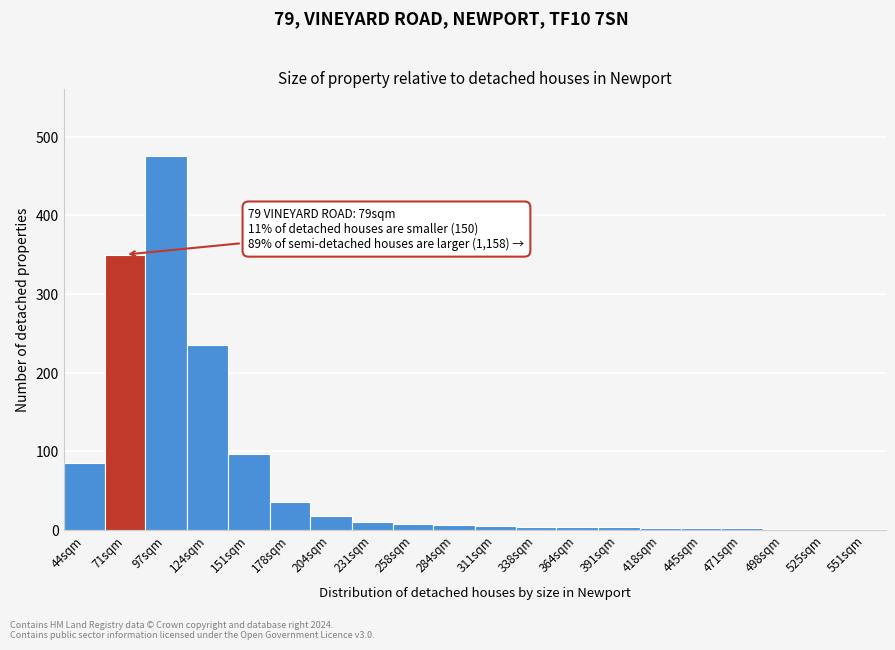

The value at 204sqm is 18. True or false?

True